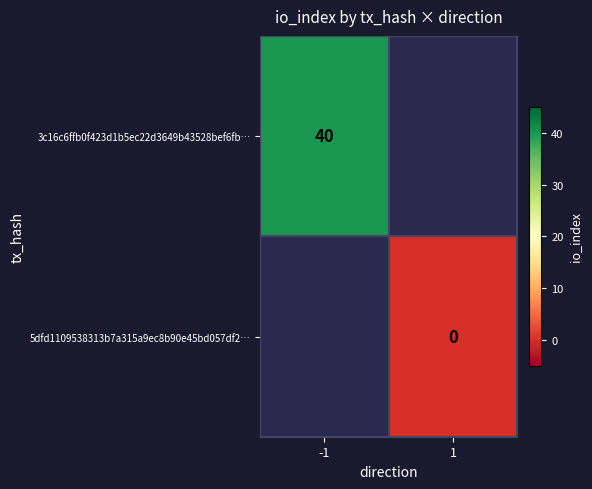

How many distinct data groups are displayed?

2